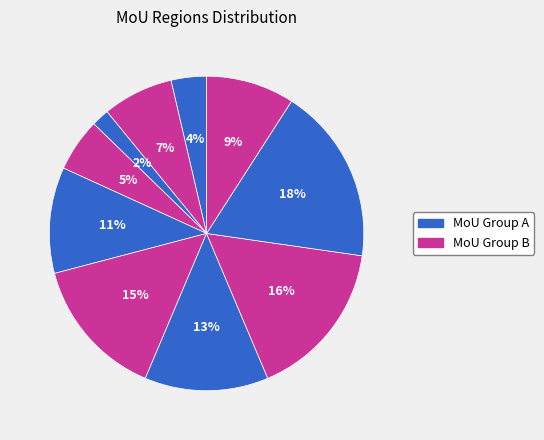

How many segments does this pie chart have?

10